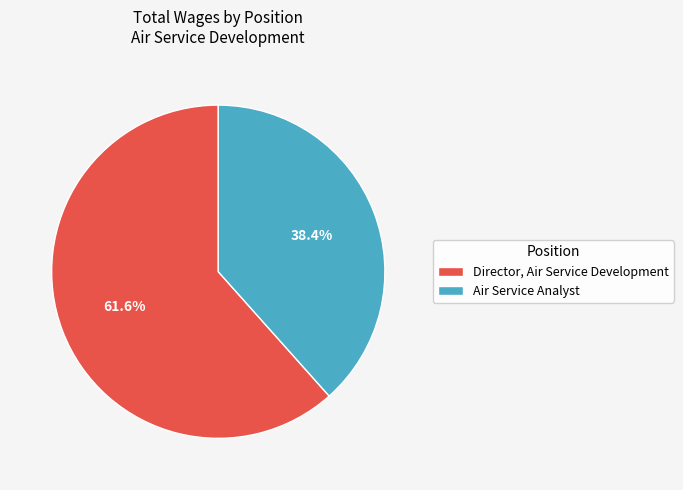

To the nearest percent, what is the difference between the Air Service Analyst and Director, Air Service Development slice percentages?

23%